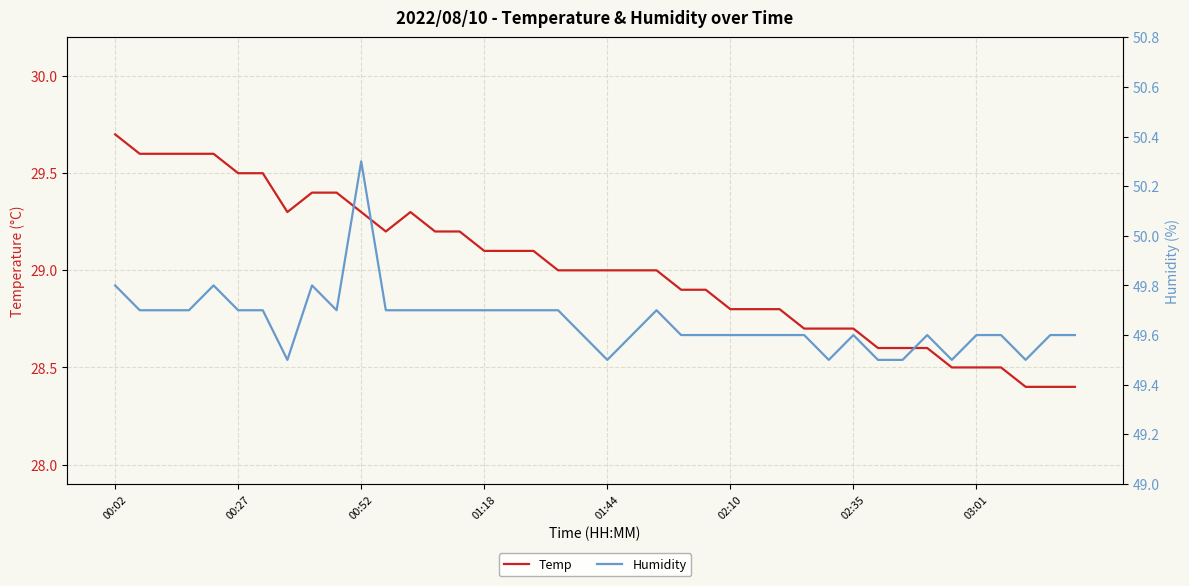

What are all the series names shown in the legend?

Temp, Humidity